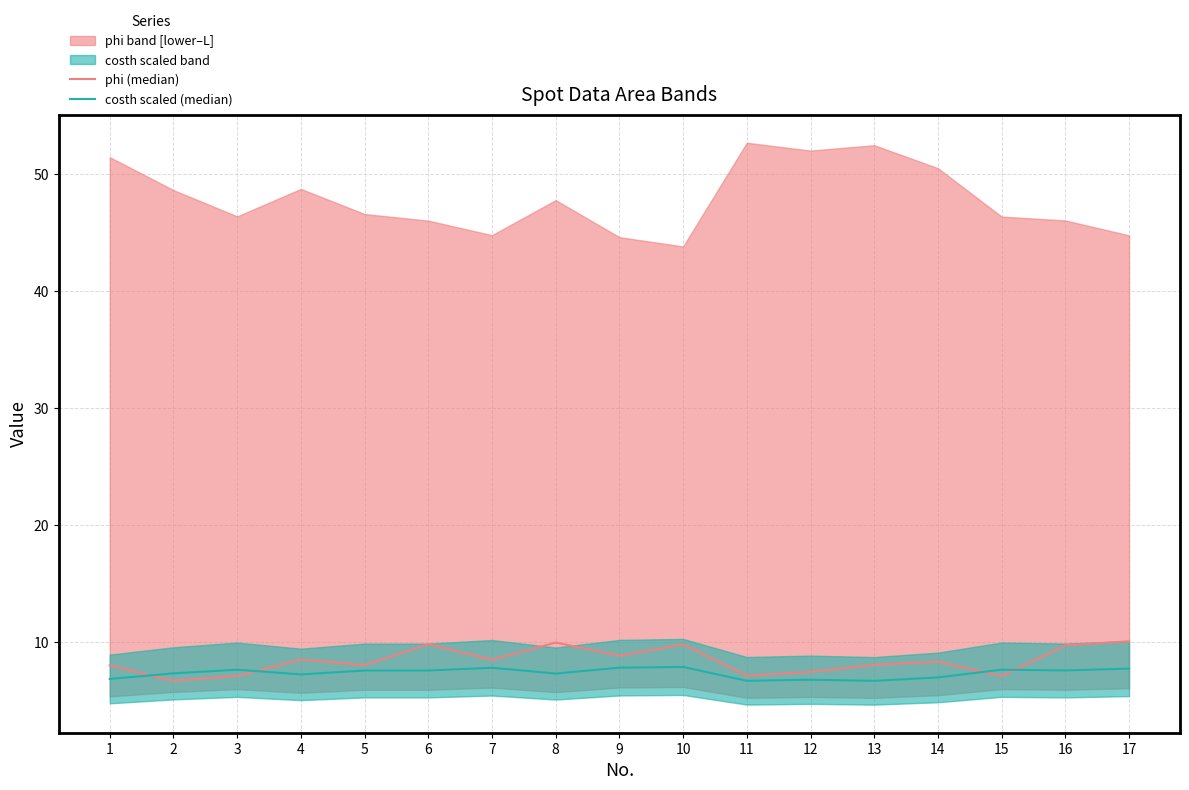

What is the smallest value displayed?

6.7